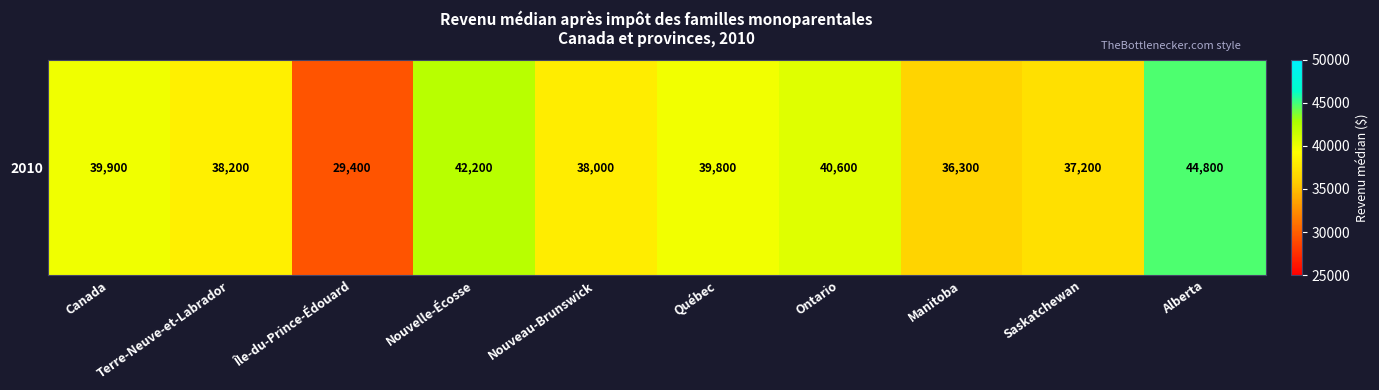

List the labels in order of value, smallest first.

Île-du-Prince-Édouard, Manitoba, Saskatchewan, Nouveau-Brunswick, Terre-Neuve-et-Labrador, Québec, Canada, Ontario, Nouvelle-Écosse, Alberta